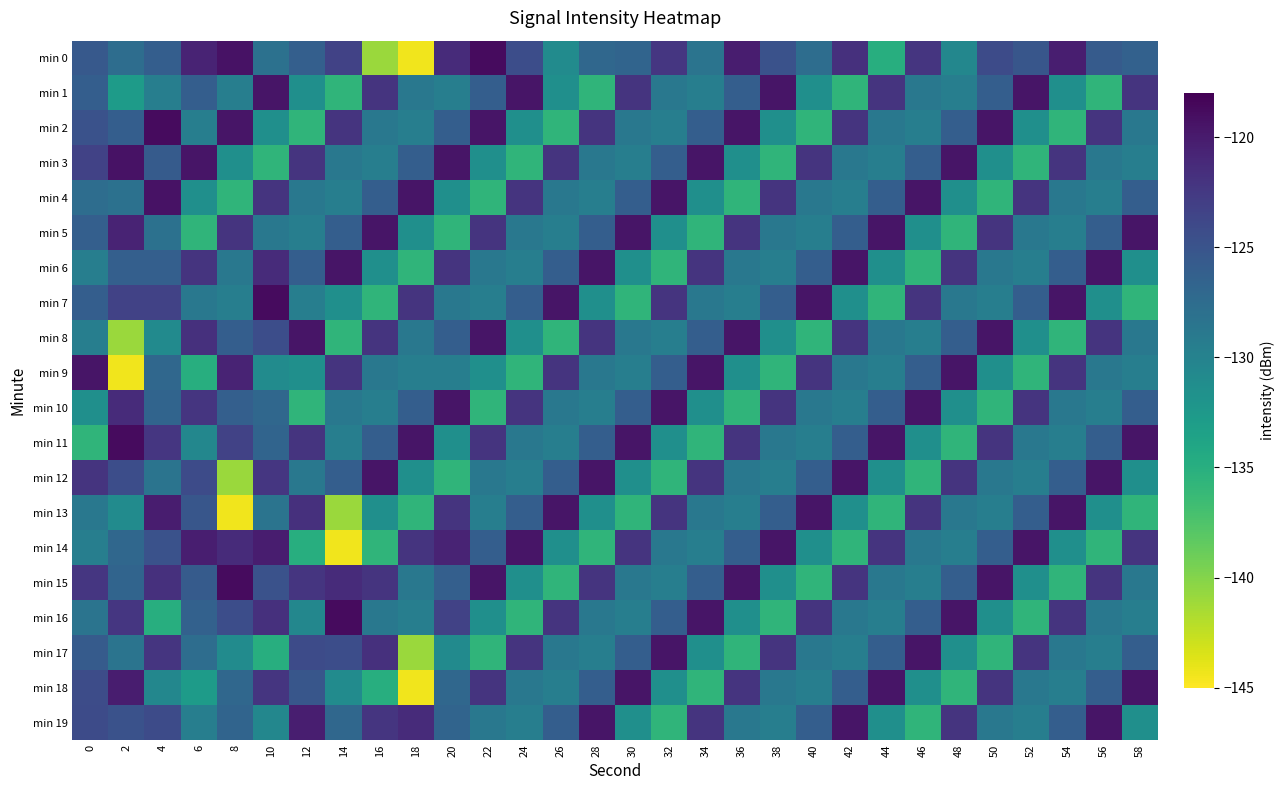

Reading right to left, what are all the values shown in this chart?

min 0: 58=-126.4	56=-125.8	54=-120.3	52=-125.2	50=-124.2	48=-130.5	46=-122.2	44=-134.9	42=-121.7	40=-127.7	38=-124.8	36=-120.2	34=-128.4	32=-122.3	30=-126.7	28=-127.0	26=-131.0	24=-124.4	22=-118.8	20=-121.3	18=-144.4	16=-140.9	14=-123.3	12=-126.2	10=-128.1	8=-119.3	6=-120.7	4=-126.1	2=-127.7	0=-125.5
min 1: 58=-122.1	56=-135.7	54=-131.4	52=-119.5	50=-126.1	48=-129.6	46=-128.8	44=-122.1	42=-135.7	40=-131.4	38=-119.5	36=-126.1	34=-129.6	32=-128.8	30=-122.1	28=-135.7	26=-131.4	24=-119.5	22=-126.1	20=-129.6	18=-128.8	16=-122.1	14=-135.7	12=-131.4	10=-119.5	8=-129.5	6=-126.1	4=-129.6	2=-132.8	0=-126.1
min 2: 58=-128.8	56=-122.1	54=-135.7	52=-131.4	50=-119.5	48=-126.1	46=-129.6	44=-128.8	42=-122.1	40=-135.7	38=-131.4	36=-119.5	34=-126.1	32=-129.6	30=-128.8	28=-122.1	26=-135.7	24=-131.4	22=-119.5	20=-126.1	18=-129.6	16=-128.8	14=-122.1	12=-135.7	10=-131.4	8=-119.5	6=-129.5	4=-118.8	2=-126.1	0=-124.8
min 3: 58=-129.6	56=-128.8	54=-122.1	52=-135.7	50=-131.4	48=-119.5	46=-126.1	44=-129.6	42=-128.8	40=-122.1	38=-135.7	36=-131.4	34=-119.5	32=-126.1	30=-129.6	28=-128.8	26=-122.1	24=-135.7	22=-131.4	20=-119.5	18=-126.1	16=-129.6	14=-128.8	12=-122.1	10=-135.7	8=-131.4	6=-119.5	4=-125.7	2=-119.3	0=-123.3
min 4: 58=-126.1	56=-129.6	54=-128.8	52=-122.1	50=-135.7	48=-131.4	46=-119.5	44=-126.1	42=-129.6	40=-128.8	38=-122.1	36=-135.7	34=-131.4	32=-119.5	30=-126.1	28=-129.6	26=-128.8	24=-122.1	22=-135.7	20=-131.4	18=-119.5	16=-126.1	14=-129.6	12=-128.8	10=-122.1	8=-135.7	6=-131.4	4=-119.3	2=-128.1	0=-127.7
min 5: 58=-119.5	56=-126.1	54=-129.6	52=-128.8	50=-122.1	48=-135.7	46=-131.4	44=-119.5	42=-126.1	40=-129.6	38=-128.8	36=-122.1	34=-135.7	32=-131.4	30=-119.5	28=-126.1	26=-129.6	24=-128.8	22=-122.1	20=-135.7	18=-131.4	16=-119.5	14=-126.1	12=-129.6	10=-128.8	8=-122.1	6=-135.7	4=-128.1	2=-120.7	0=-126.2
min 6: 58=-131.4	56=-119.5	54=-126.1	52=-129.6	50=-128.8	48=-122.1	46=-135.7	44=-131.4	42=-119.5	40=-126.1	38=-129.6	36=-128.8	34=-122.1	32=-135.7	30=-131.4	28=-119.5	26=-126.1	24=-129.6	22=-128.8	20=-122.1	18=-135.7	16=-131.4	14=-119.5	12=-126.1	10=-121.3	8=-128.8	6=-122.1	4=-126.2	2=-126.2	0=-129.5
min 7: 58=-135.7	56=-131.4	54=-119.5	52=-126.1	50=-129.6	48=-128.8	46=-122.1	44=-135.7	42=-131.4	40=-119.5	38=-126.1	36=-129.6	34=-128.8	32=-122.1	30=-135.7	28=-131.4	26=-119.5	24=-126.1	22=-129.6	20=-128.8	18=-122.1	16=-135.7	14=-131.4	12=-129.5	10=-118.8	8=-129.6	6=-128.8	4=-123.3	2=-123.3	0=-126.1
min 8: 58=-128.8	56=-122.1	54=-135.7	52=-131.4	50=-119.5	48=-126.1	46=-129.6	44=-128.8	42=-122.1	40=-135.7	38=-131.4	36=-119.5	34=-126.1	32=-129.6	30=-128.8	28=-122.1	26=-135.7	24=-131.4	22=-119.5	20=-126.1	18=-128.8	16=-122.1	14=-135.7	12=-119.5	10=-124.4	8=-126.1	6=-121.7	4=-130.9	2=-140.9	0=-129.5
min 9: 58=-129.6	56=-128.8	54=-122.1	52=-135.7	50=-131.4	48=-119.5	46=-126.1	44=-129.6	42=-128.8	40=-122.1	38=-135.7	36=-131.4	34=-119.5	32=-126.1	30=-129.6	28=-128.8	26=-122.1	24=-135.7	22=-131.4	20=-129.5	18=-129.6	16=-128.8	14=-122.1	12=-131.4	10=-131.0	8=-120.7	6=-134.9	4=-127.0	2=-144.4	0=-119.5
min 10: 58=-126.1	56=-129.6	54=-128.8	52=-122.1	50=-135.7	48=-131.4	46=-119.5	44=-126.1	42=-129.6	40=-128.8	38=-122.1	36=-135.7	34=-131.4	32=-119.5	30=-126.1	28=-129.6	26=-128.8	24=-122.1	22=-135.7	20=-119.5	18=-126.1	16=-129.6	14=-128.8	12=-135.7	10=-127.0	8=-126.2	6=-122.2	4=-126.7	2=-121.3	0=-131.4
min 11: 58=-119.5	56=-126.1	54=-129.6	52=-128.8	50=-122.1	48=-135.7	46=-131.4	44=-119.5	42=-126.1	40=-129.6	38=-128.8	36=-122.1	34=-135.7	32=-131.4	30=-119.5	28=-126.1	26=-129.6	24=-128.8	22=-122.1	20=-131.4	18=-119.5	16=-126.1	14=-129.6	12=-122.1	10=-126.7	8=-123.3	6=-130.5	4=-122.3	2=-118.8	0=-135.7
min 12: 58=-131.4	56=-119.5	54=-126.1	52=-129.6	50=-128.8	48=-122.1	46=-135.7	44=-131.4	42=-119.5	40=-126.1	38=-129.6	36=-128.8	34=-122.1	32=-135.7	30=-131.4	28=-119.5	26=-126.1	24=-129.6	22=-128.8	20=-135.7	18=-131.4	16=-119.5	14=-126.1	12=-128.8	10=-122.3	8=-140.9	6=-124.2	4=-128.4	2=-124.4	0=-122.1
min 13: 58=-135.7	56=-131.4	54=-119.5	52=-126.1	50=-129.6	48=-128.8	46=-122.1	44=-135.7	42=-131.4	40=-119.5	38=-126.1	36=-129.6	34=-128.8	32=-122.1	30=-135.7	28=-131.4	26=-119.5	24=-126.1	22=-129.6	20=-122.1	18=-135.7	16=-131.4	14=-140.9	12=-121.7	10=-128.4	8=-144.4	6=-125.2	4=-120.2	2=-131.0	0=-128.8
min 14: 58=-122.1	56=-135.7	54=-131.4	52=-119.5	50=-126.1	48=-129.6	46=-128.8	44=-122.1	42=-135.7	40=-131.4	38=-119.5	36=-126.1	34=-129.6	32=-128.8	30=-122.1	28=-135.7	26=-131.4	24=-119.5	22=-126.1	20=-120.7	18=-122.1	16=-135.7	14=-144.4	12=-134.9	10=-120.2	8=-121.3	6=-120.3	4=-124.8	2=-127.0	0=-129.6
min 15: 58=-128.8	56=-122.1	54=-135.7	52=-131.4	50=-119.5	48=-126.1	46=-129.6	44=-128.8	42=-122.1	40=-135.7	38=-131.4	36=-119.5	34=-126.1	32=-129.6	30=-128.8	28=-122.1	26=-135.7	24=-131.4	22=-119.5	20=-126.2	18=-128.8	16=-122.1	14=-121.3	12=-122.2	10=-124.8	8=-118.8	6=-125.8	4=-121.7	2=-126.7	0=-122.3
min 16: 58=-129.6	56=-128.8	54=-122.1	52=-135.7	50=-131.4	48=-119.5	46=-126.1	44=-129.6	42=-128.8	40=-122.1	38=-135.7	36=-131.4	34=-119.5	32=-126.1	30=-129.6	28=-128.8	26=-122.1	24=-135.7	22=-131.4	20=-123.3	18=-129.6	16=-128.8	14=-118.8	12=-130.5	10=-121.7	8=-124.4	6=-126.4	4=-134.9	2=-122.3	0=-128.4
min 17: 58=-126.1	56=-129.6	54=-128.8	52=-122.1	50=-135.7	48=-131.4	46=-119.5	44=-126.1	42=-129.6	40=-128.8	38=-122.1	36=-135.7	34=-131.4	32=-119.5	30=-126.1	28=-129.6	26=-128.8	24=-122.1	22=-135.7	20=-130.9	18=-140.9	16=-121.7	14=-124.4	12=-124.2	10=-134.9	8=-131.0	6=-127.6	4=-122.2	2=-128.4	0=-125.8
min 18: 58=-119.5	56=-126.1	54=-129.6	52=-128.8	50=-122.1	48=-135.7	46=-131.4	44=-119.5	42=-126.1	40=-129.6	38=-128.8	36=-122.1	34=-135.7	32=-131.4	30=-119.5	28=-126.1	26=-129.6	24=-128.8	22=-122.1	20=-127.0	18=-144.4	16=-134.9	14=-131.0	12=-125.2	10=-122.2	8=-127.0	6=-132.8	4=-130.5	2=-120.2	0=-124.3
min 19: 58=-131.4	56=-119.5	54=-126.1	52=-129.6	50=-128.8	48=-122.1	46=-135.7	44=-131.4	42=-119.5	40=-126.1	38=-129.6	36=-128.8	34=-122.1	32=-135.7	30=-131.4	28=-119.5	26=-126.1	24=-129.6	22=-128.8	20=-126.7	18=-121.3	16=-122.2	14=-127.0	12=-120.3	10=-130.5	8=-126.7	6=-129.6	4=-124.2	2=-124.8	0=-124.2